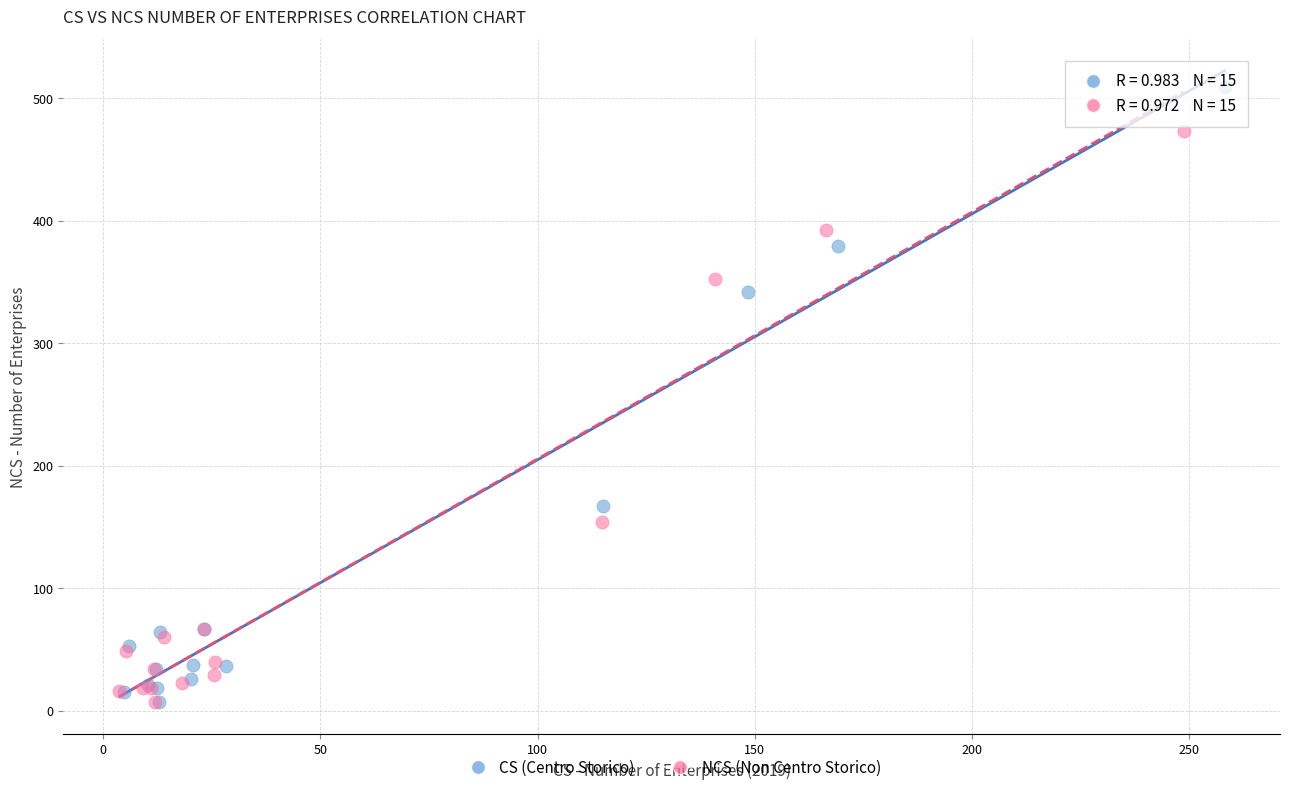

Which series has the widest spread of Y values?

CS (Centro Storico)